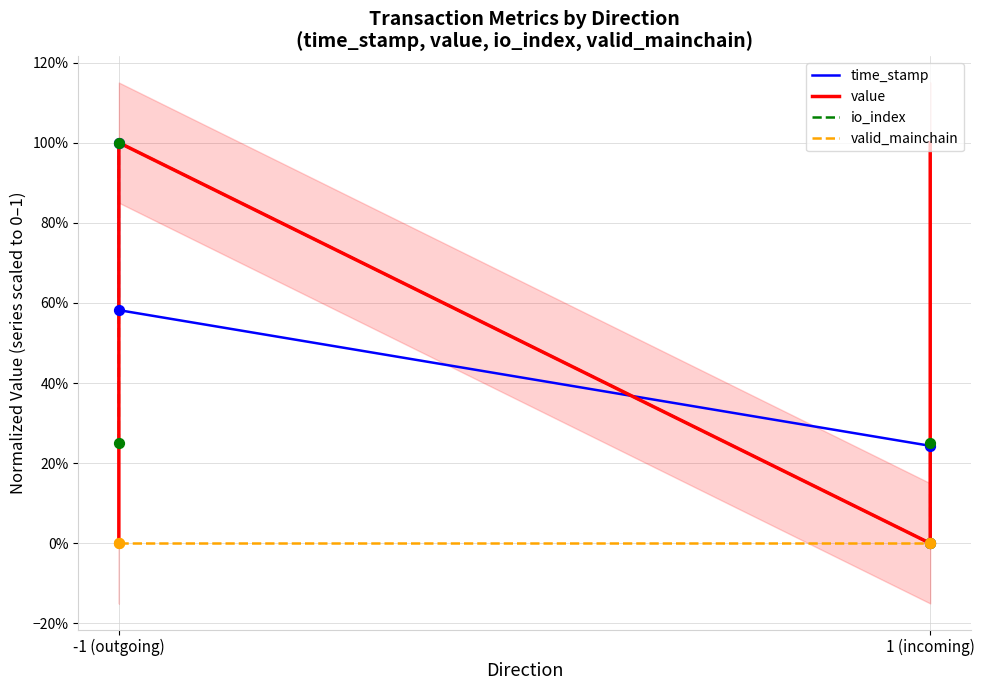

Which series has the largest total across all categories?

value